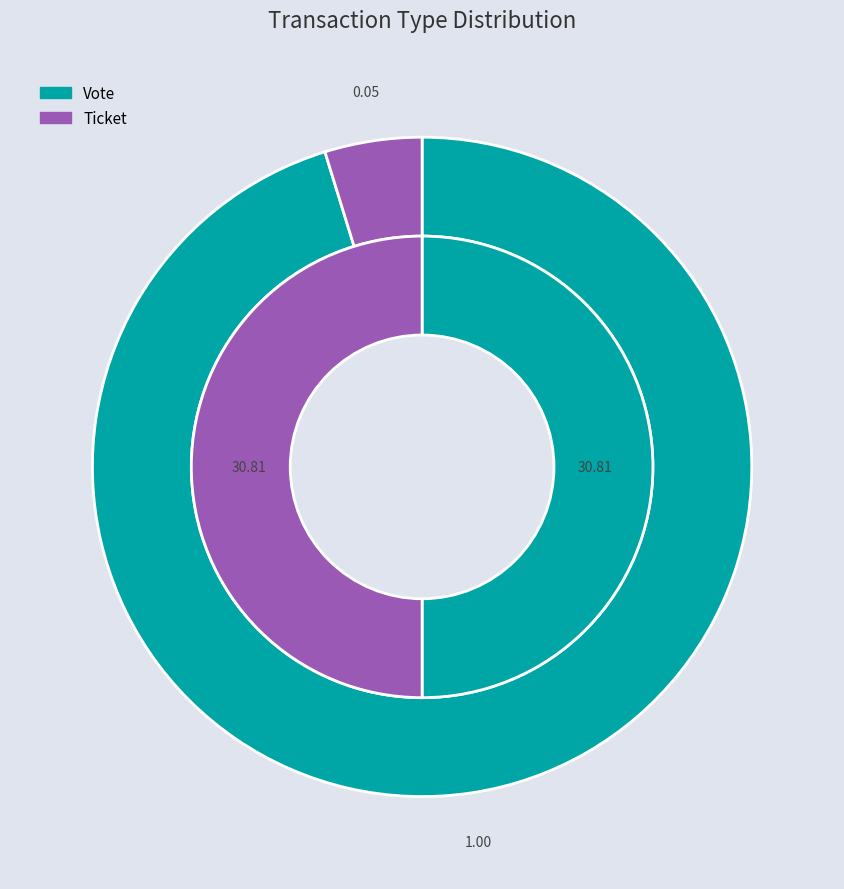

Do Ticket and Vote together represent more than half of the pie?

Yes